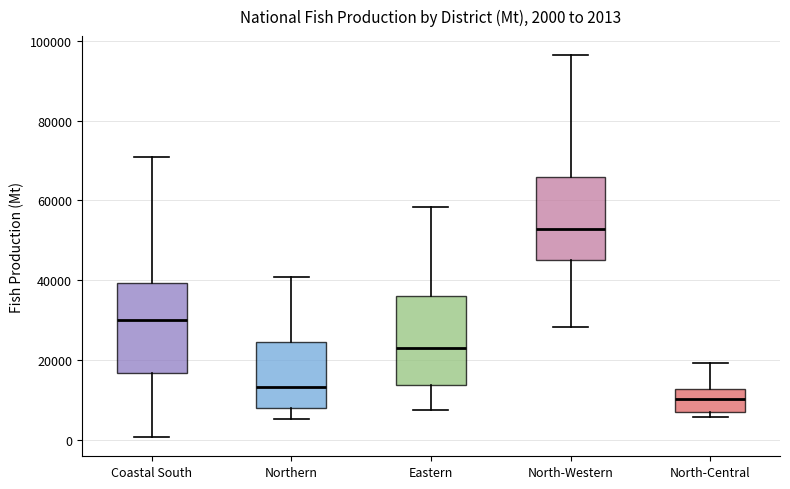

Which box's median line is the highest?

North-Western